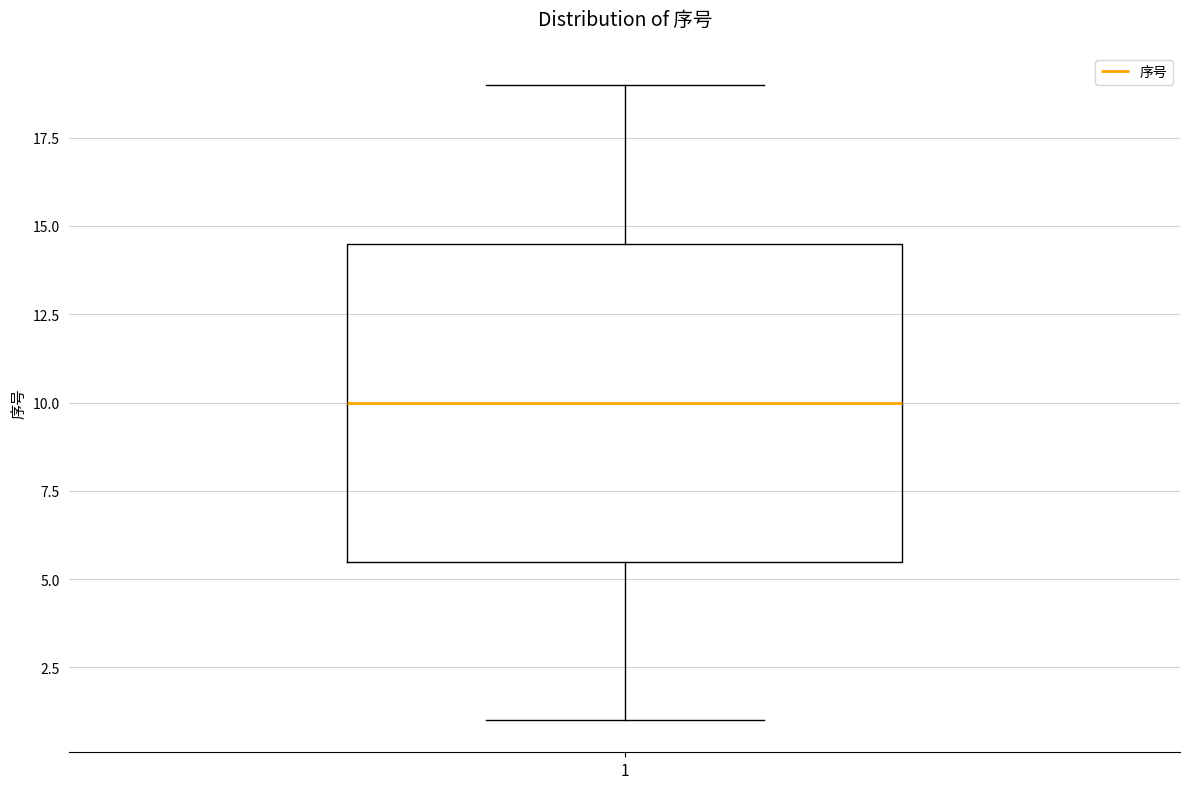

Where is the upper edge of the box at x = 1 on the y-axis? The values are not printed on the chart, so give them approximately, as read against the axis.

14.5